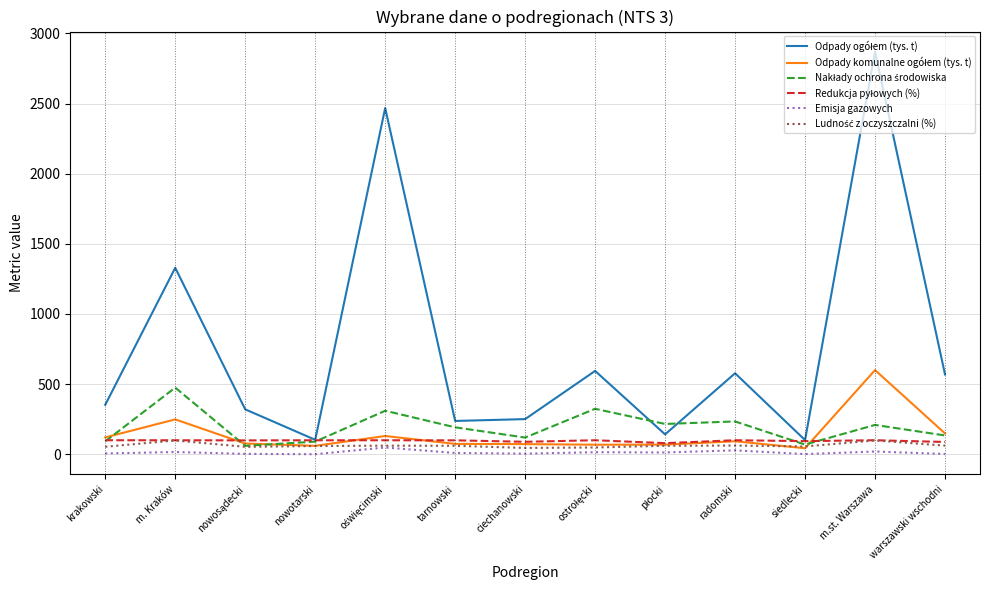

What is the greatest value displayed?

2870.0